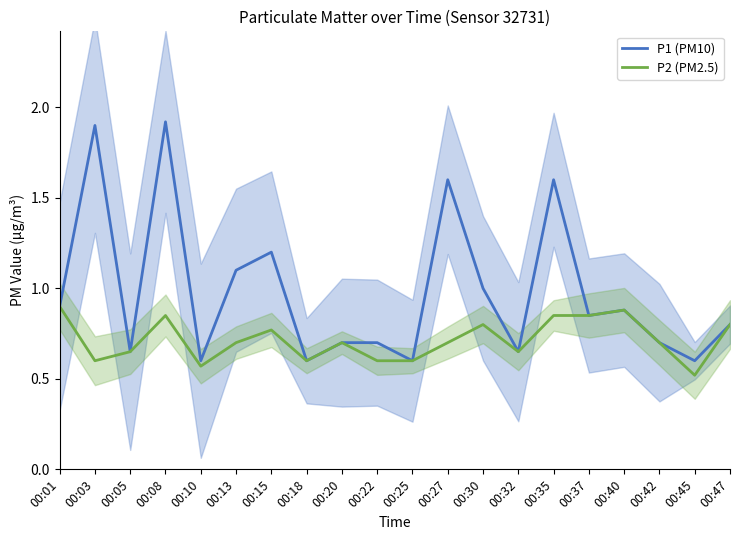

List the series in order of their overall mean, highest first.

P1 (PM10), P2 (PM2.5)